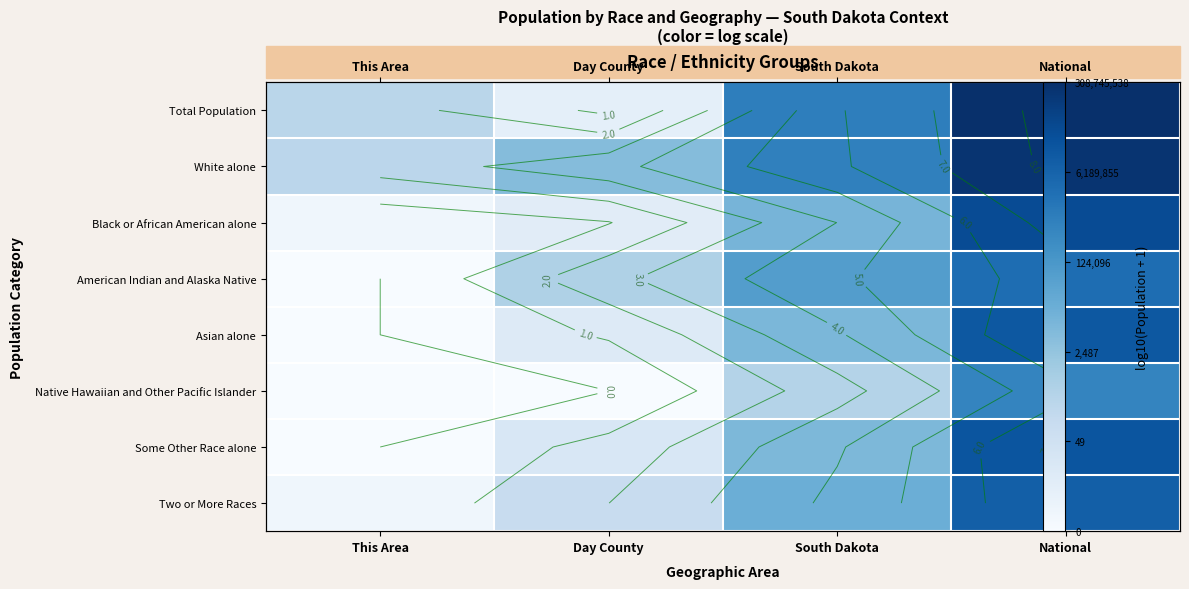

Between Day County and South Dakota, which is larger?

South Dakota